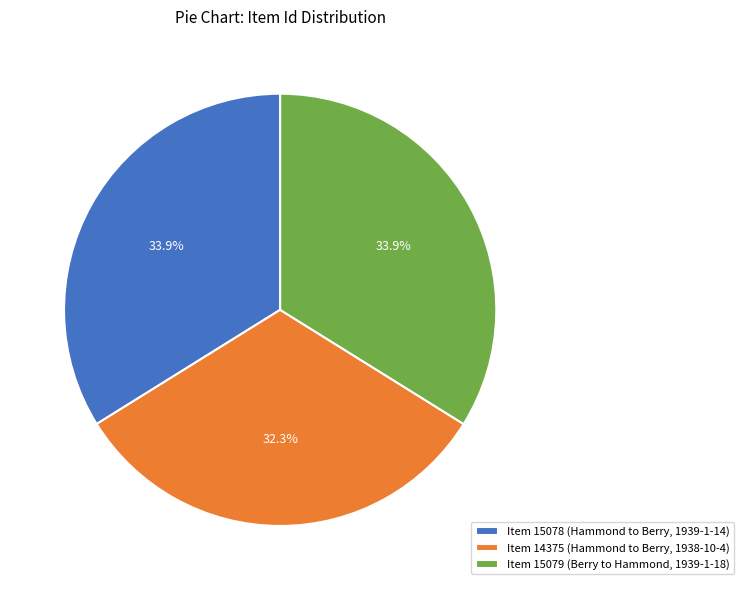

Which slice is the smallest?

Item 14375 (Hammond to Berry, 1938-10-4)